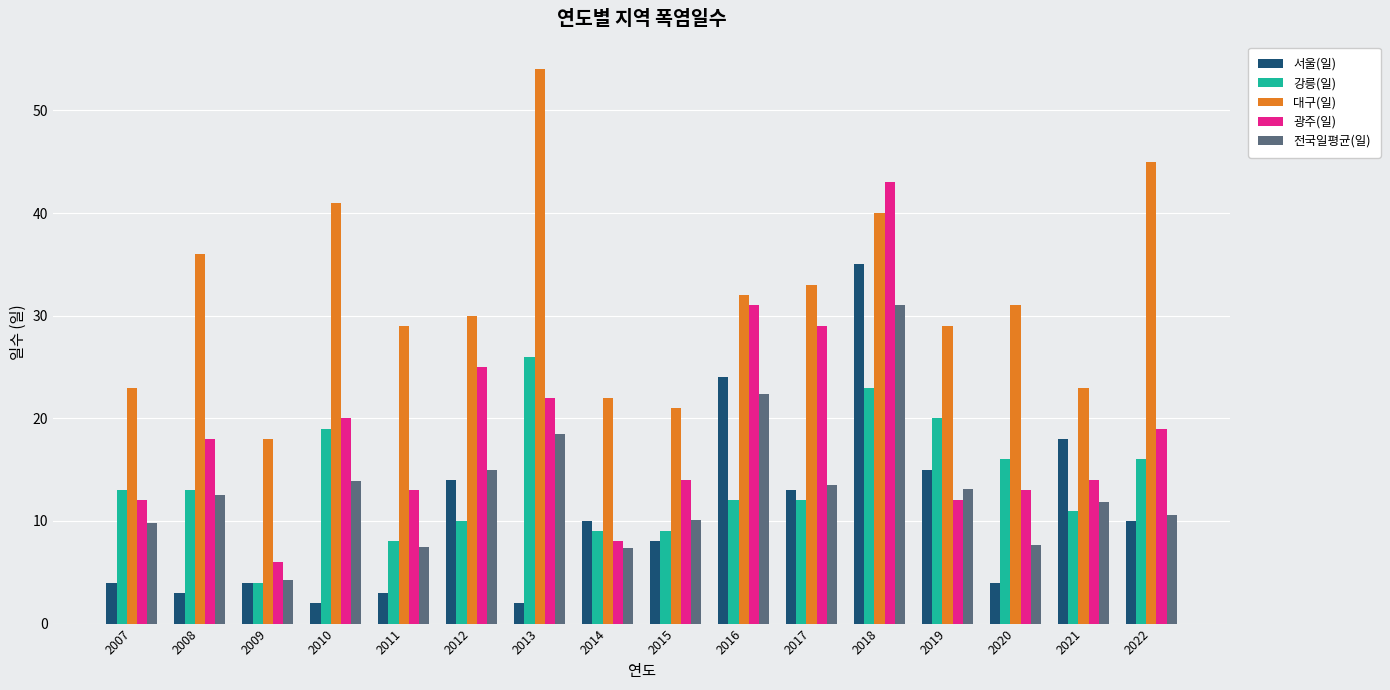

The 대구(일) series shows 54.9 at 2020. True or false?

False